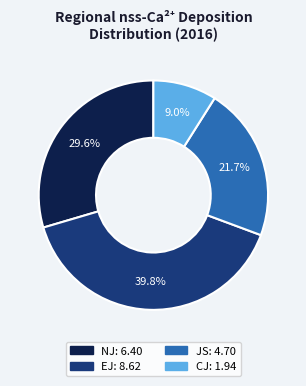

Is there any slice that represents more than half of the pie?

No